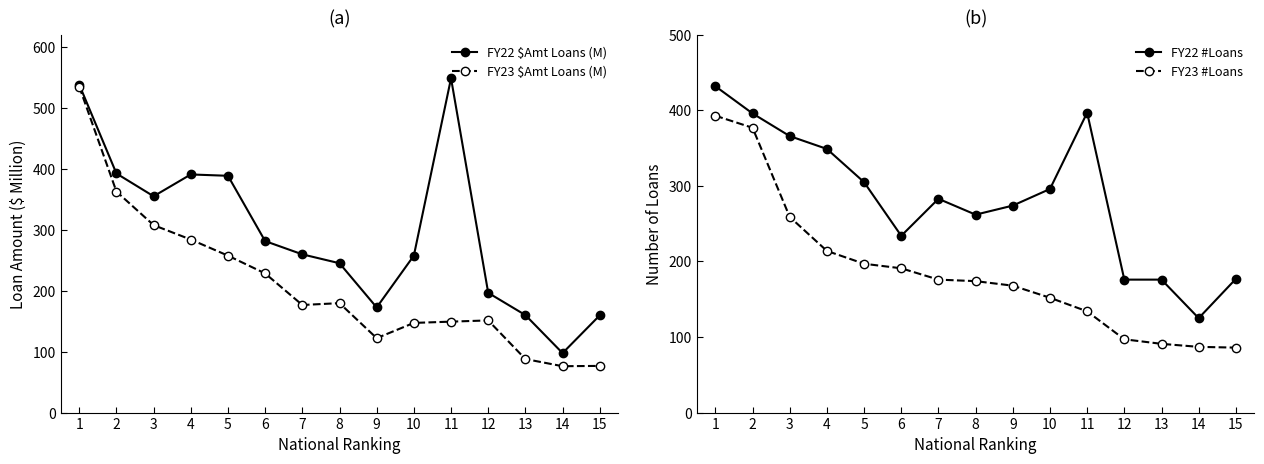

What is the sum of the FY23 #Loans values at 5 and 3?

456